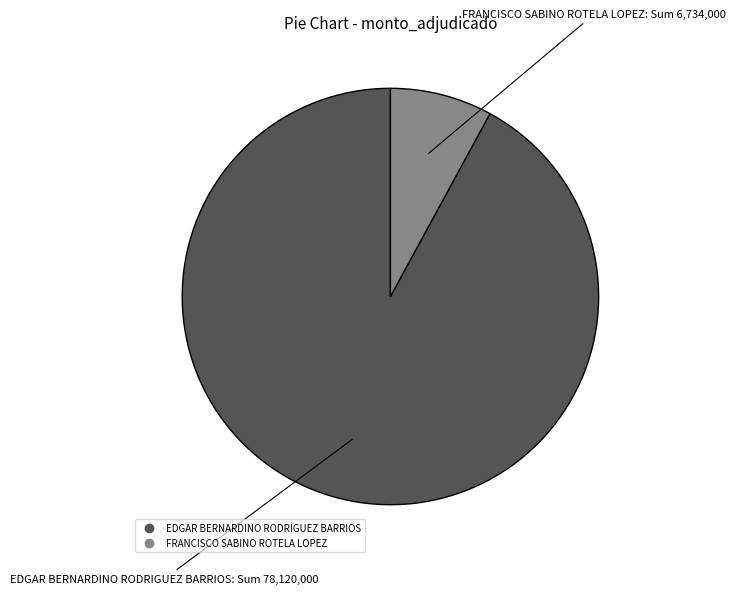

Combined, do FRANCISCO SABINO ROTELA LOPEZ and EDGAR BERNARDINO RODRIGUEZ BARRIOS account for over 50%?

Yes